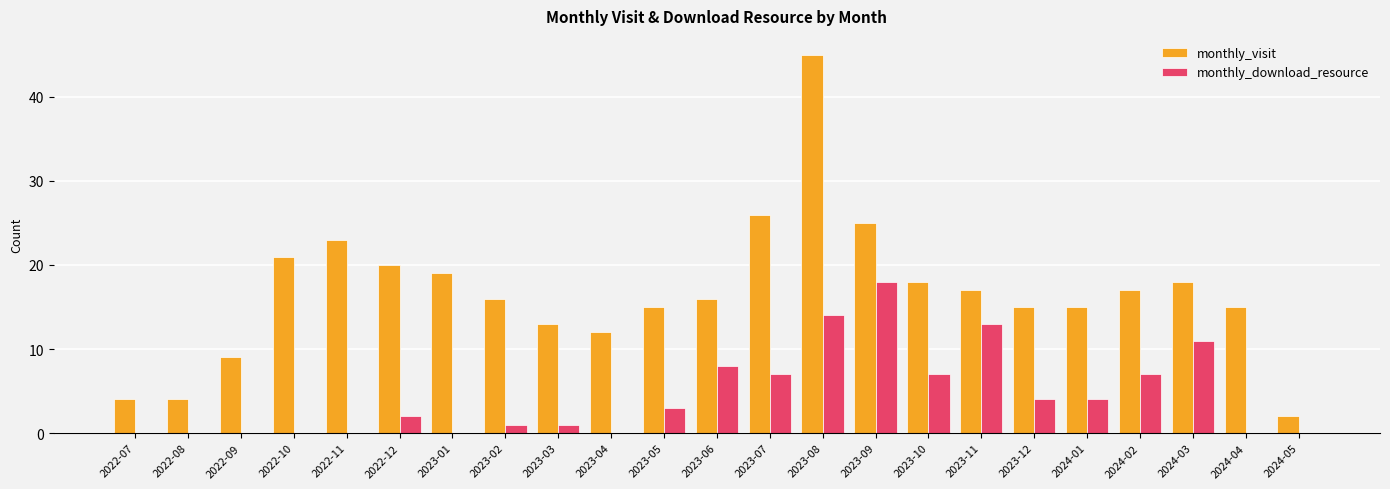

At which label does monthly_download_resource reach its peak?

2023-09